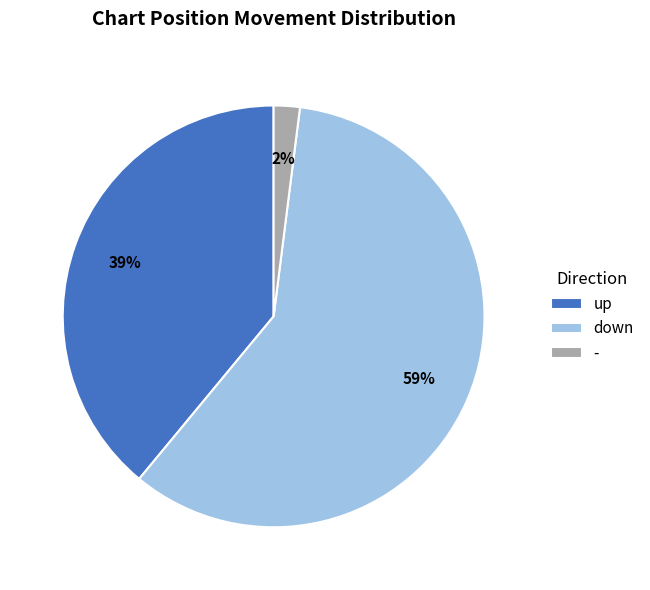

Between - and up, which is larger?

up